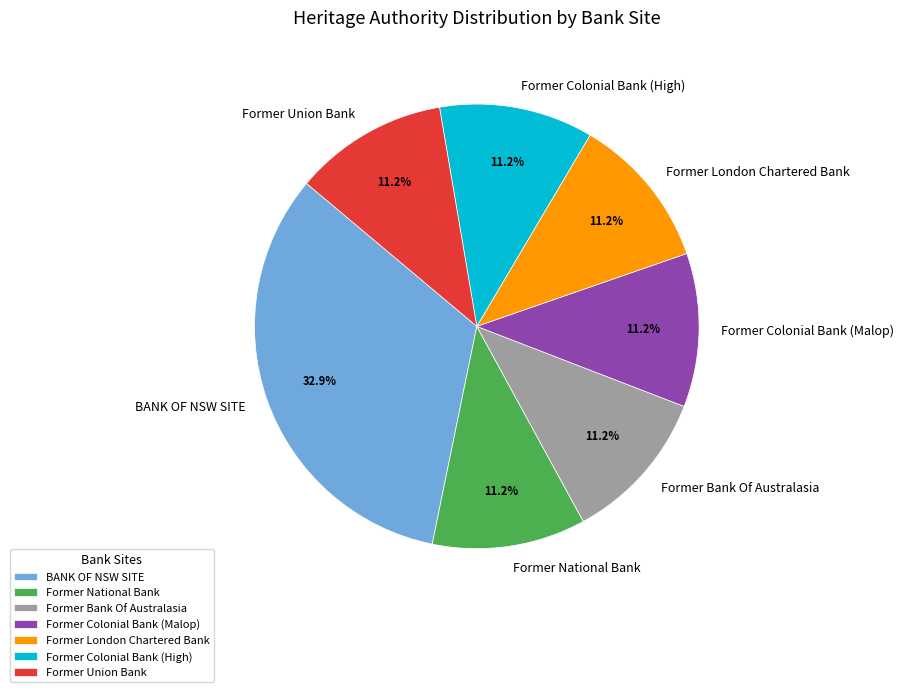

To the nearest percent, what percentage of the pie is Former National Bank?

11%